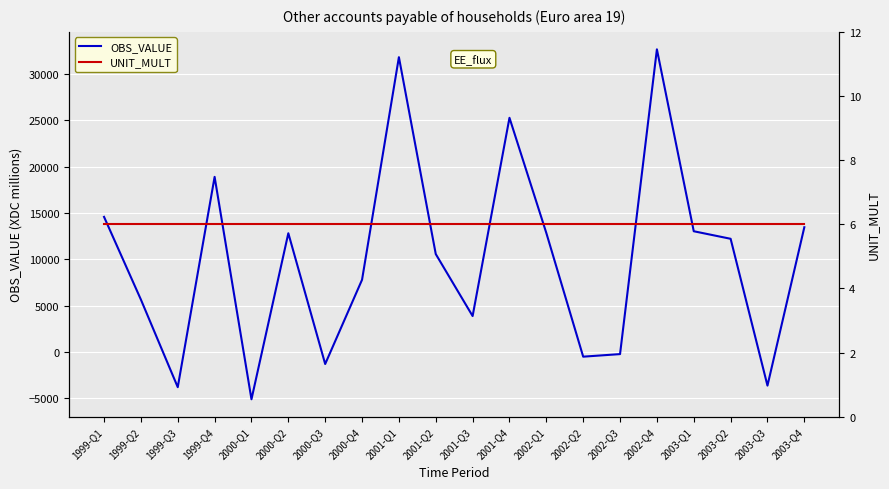

True or false: OBS_VALUE has more than 1 points higher than both neighbors.

True